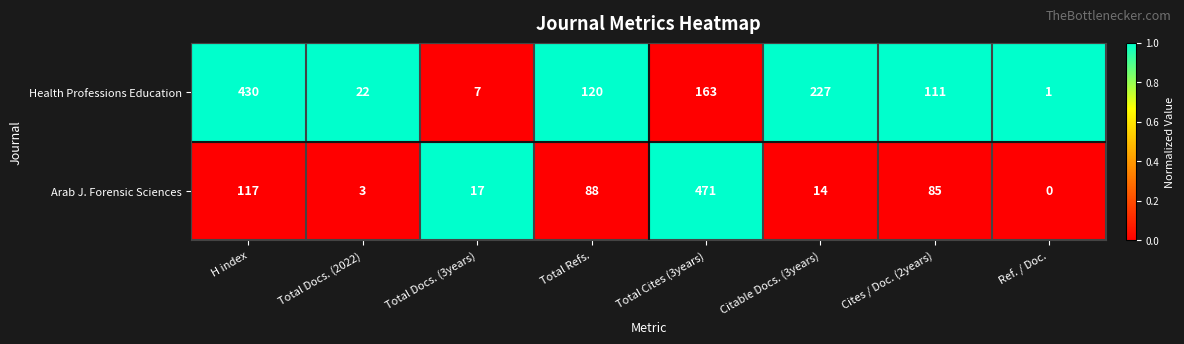

Which series has the largest total across all categories?

Health Professions Education